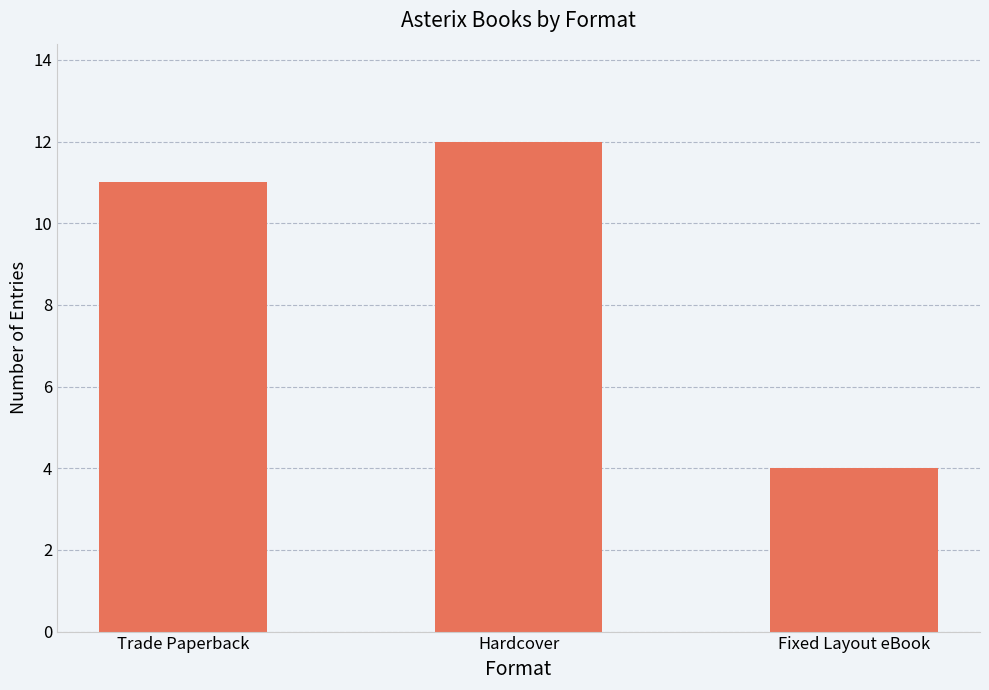

What is the average value?

9